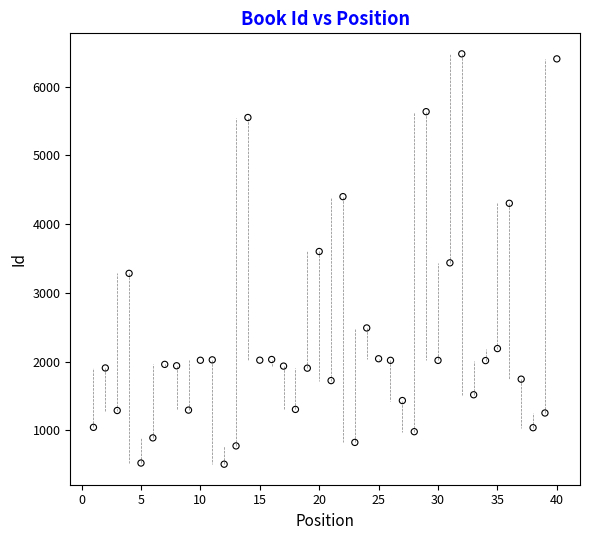

What is the range of Y values (max minus min)?

5969